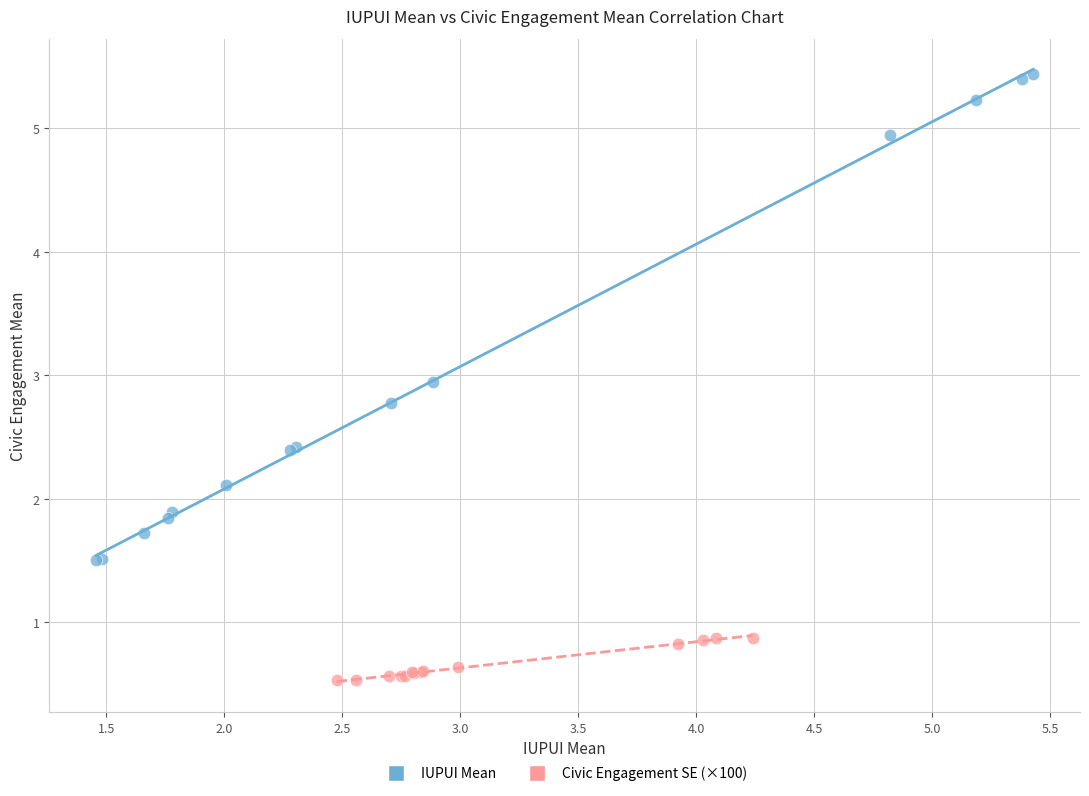

Which series has the widest spread of Y values?

IUPUI Mean